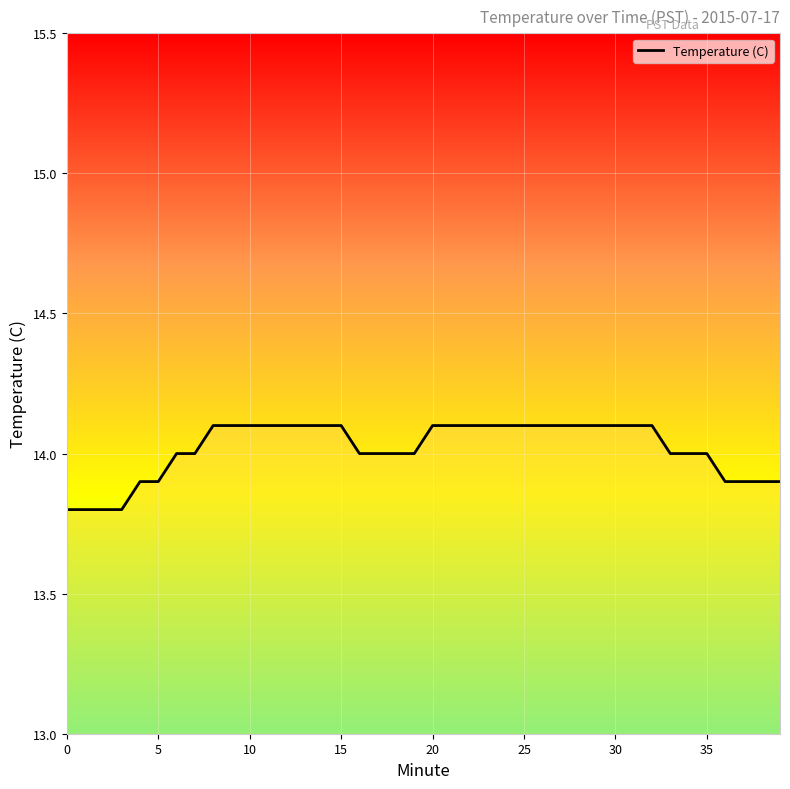

What is the difference between the maximum and minimum values?

0.3